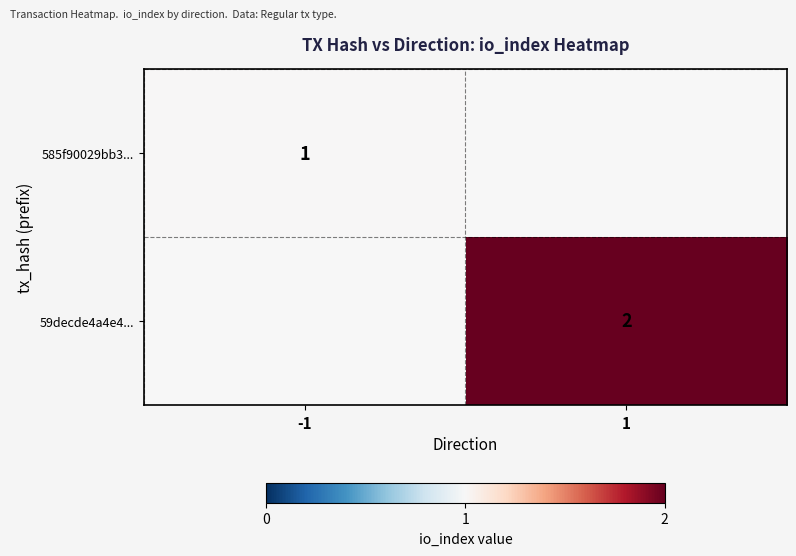

At how many categories does at least one series exceed 1?

1